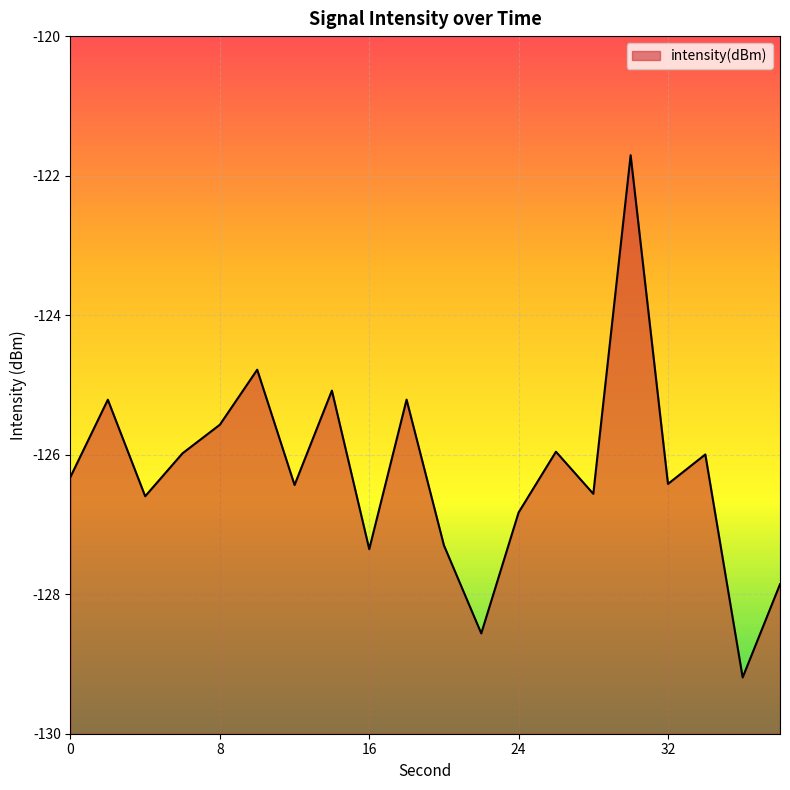

Rank the categories by value from lowest to highest.

36, 22, 38, 16, 20, 24, 4, 28, 12, 32, 0, 34, 6, 26, 8, 2, 18, 14, 10, 30